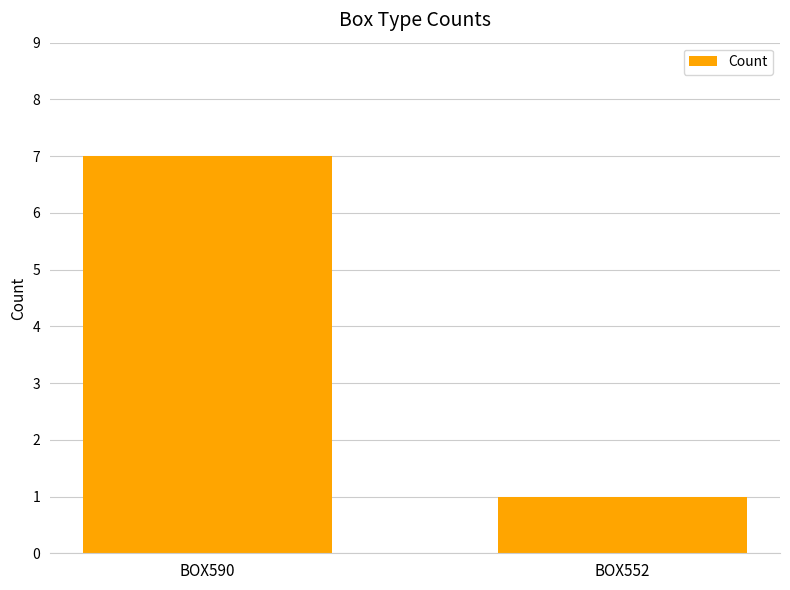

What is the approximate value at BOX590?

7